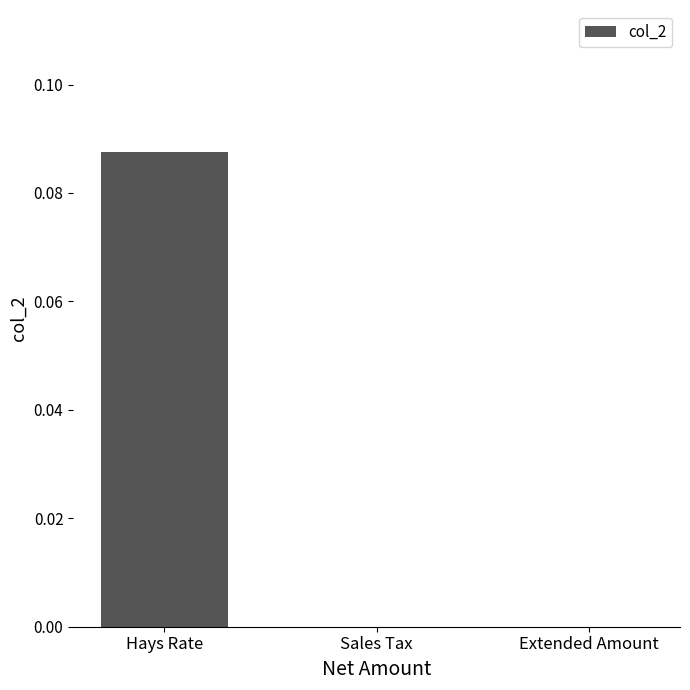

At which category does the chart reach its peak across all series?

Hays Rate